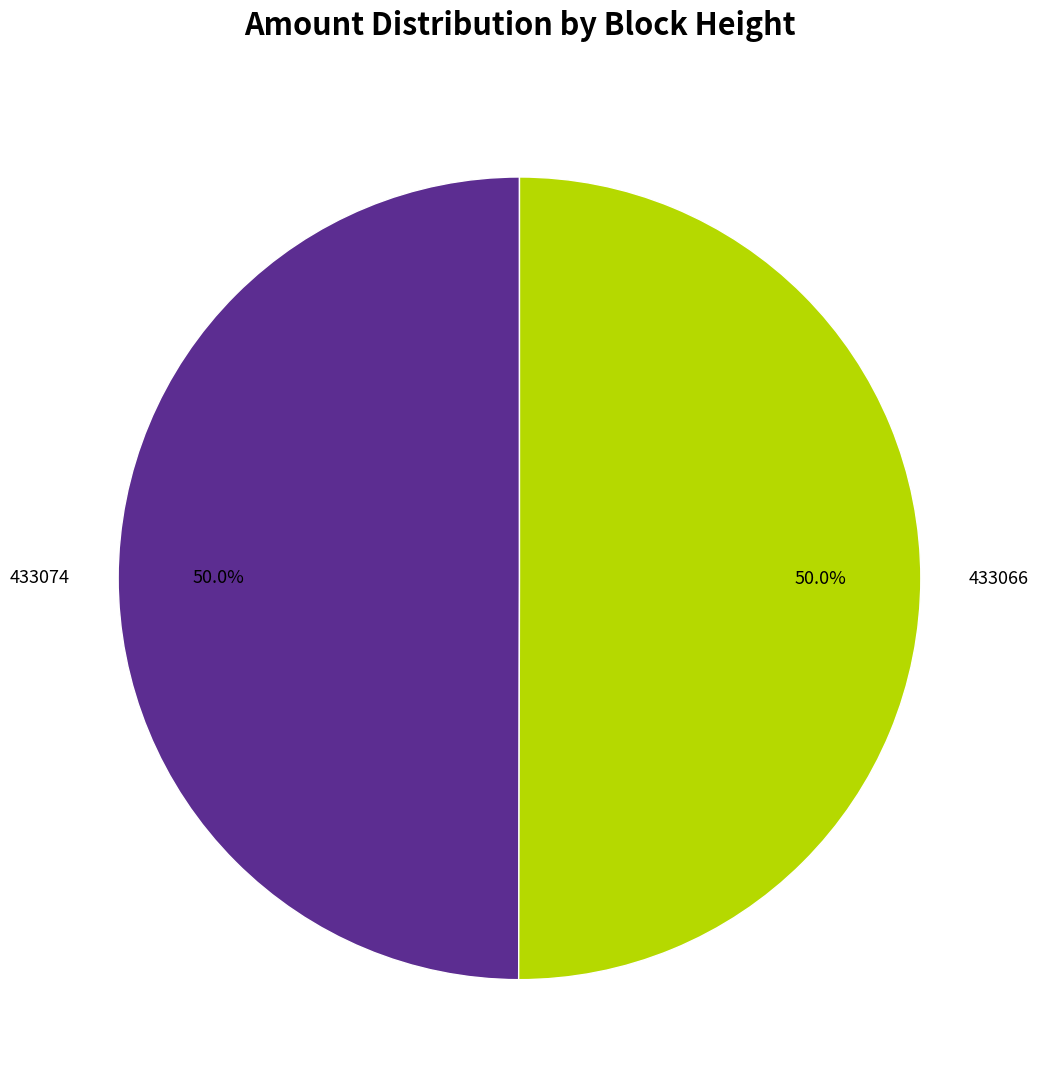

What is the ratio of the value at 433066 to the value at 433074?

1.0